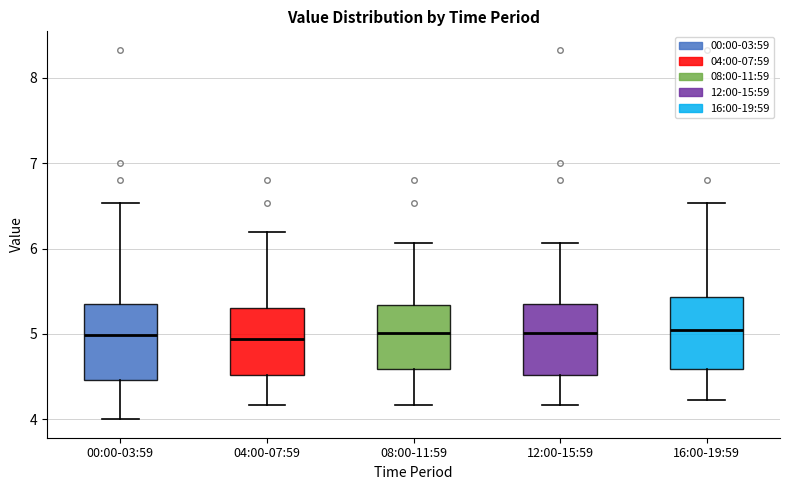

Reading left to right, transcribe this box plot: for each box, give where its median line is, the range the box spans, and where its two whiskers end, as read against the y-axis. The values are not printed on the chart, so give them approximately, as read against the axis.

00:00-03:59: median 5.0, box 4.5 to 5.3, whiskers 4.0 to 6.5
04:00-07:59: median 4.9, box 4.5 to 5.3, whiskers 4.2 to 6.2
08:00-11:59: median 5.0, box 4.6 to 5.3, whiskers 4.2 to 6.1
12:00-15:59: median 5.0, box 4.5 to 5.3, whiskers 4.2 to 6.1
16:00-19:59: median 5.1, box 4.6 to 5.4, whiskers 4.2 to 6.5